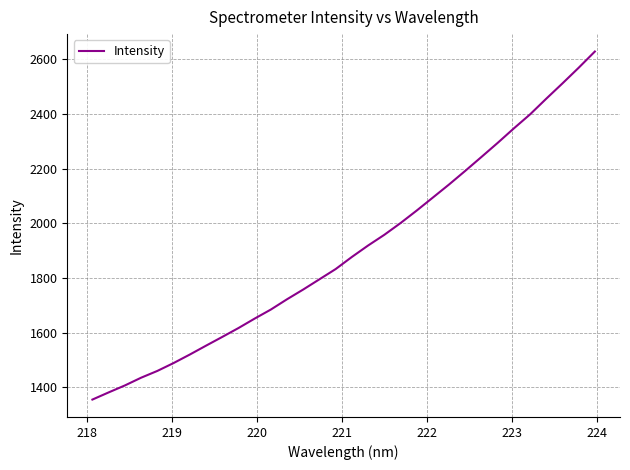

What is the smallest value displayed?

1355.7